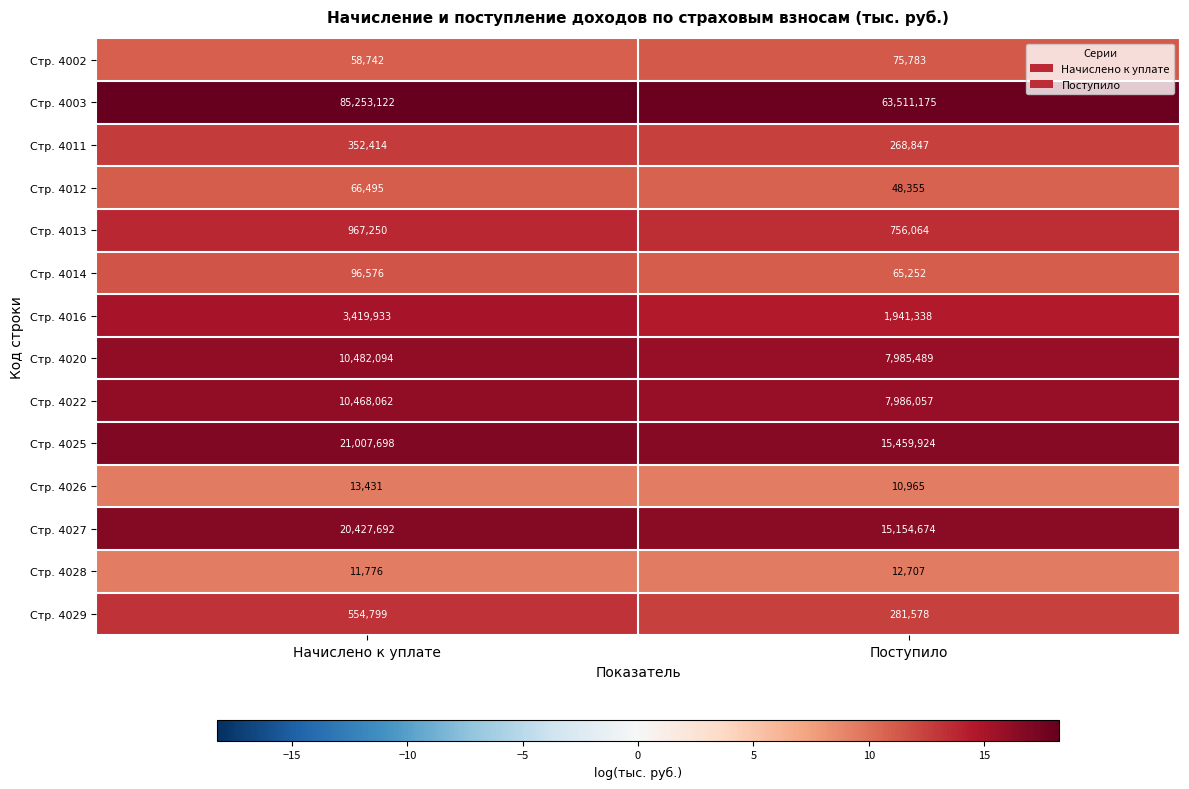

Is it true that Стр. 4012 equals 28167 at Поступило?

False